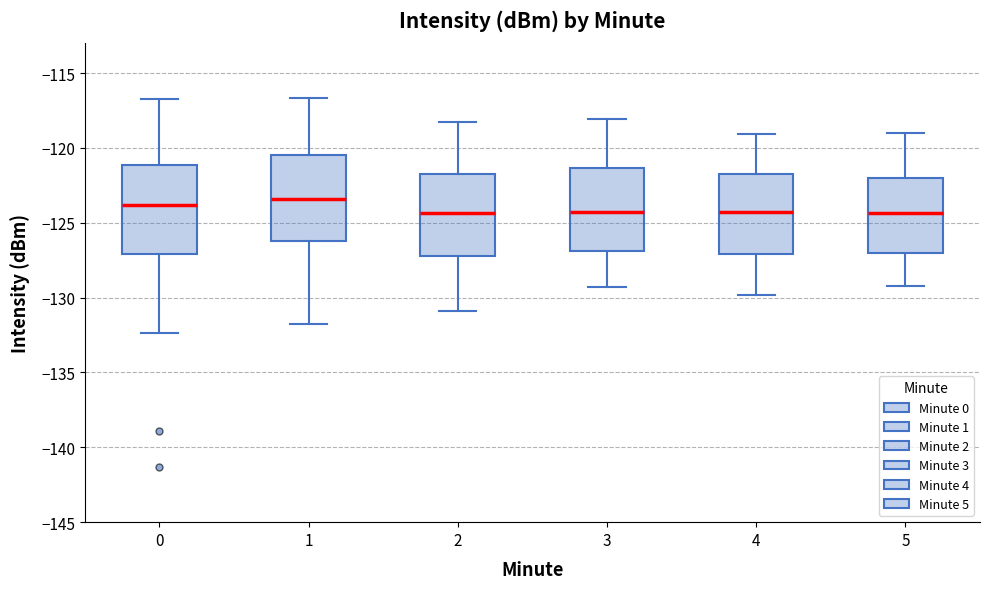

Where does the median line of the box at x = 4 sit on the y-axis? The values are not printed on the chart, so give them approximately, as read against the axis.

-124.0